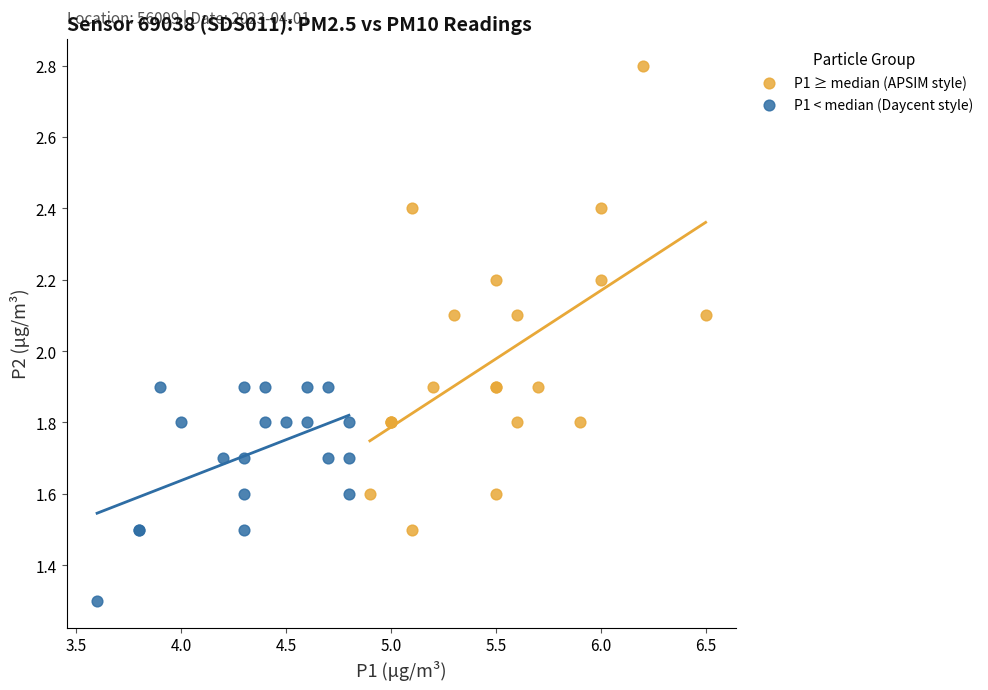

Which series contains the highest Y value?

P1 ≥ median (APSIM style)